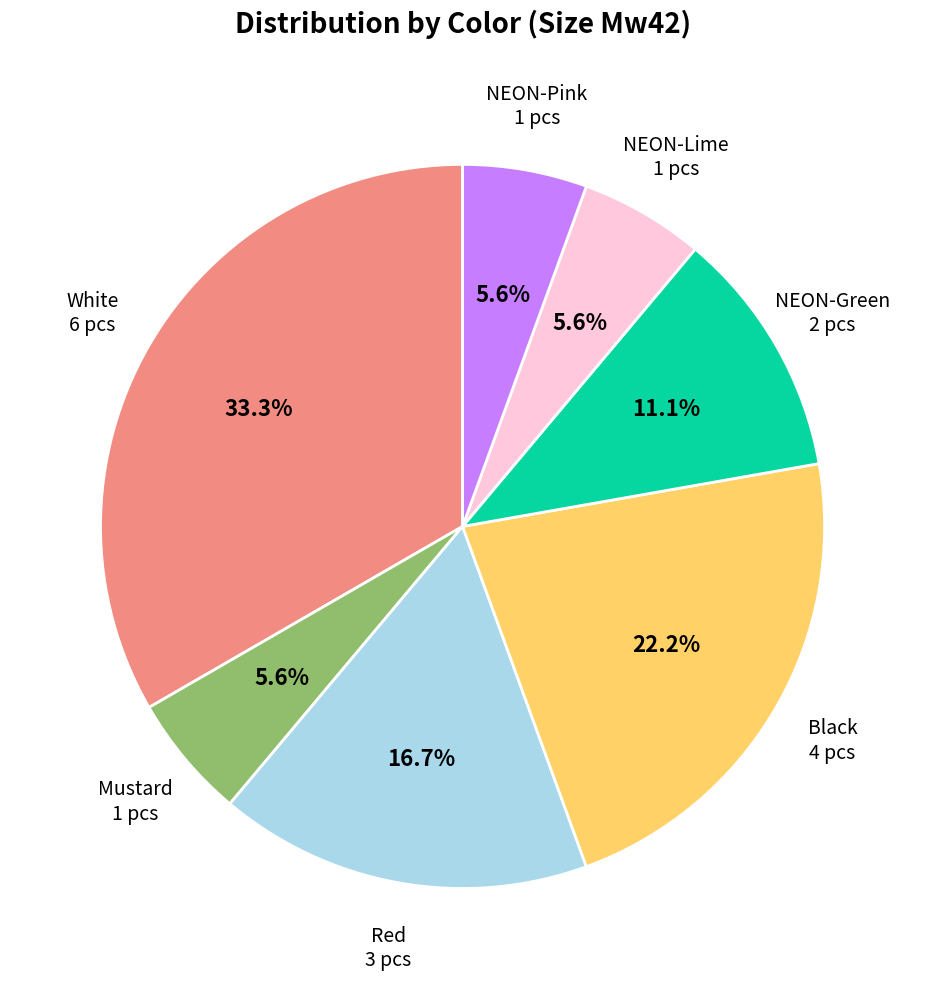

Is it true that White is 28% of the pie?

False